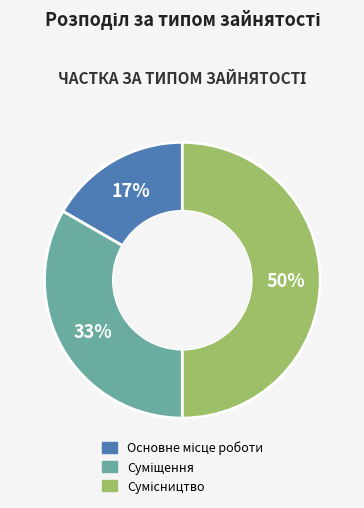

To the nearest percent, what is the difference between the largest and smallest slice percentages?

33%